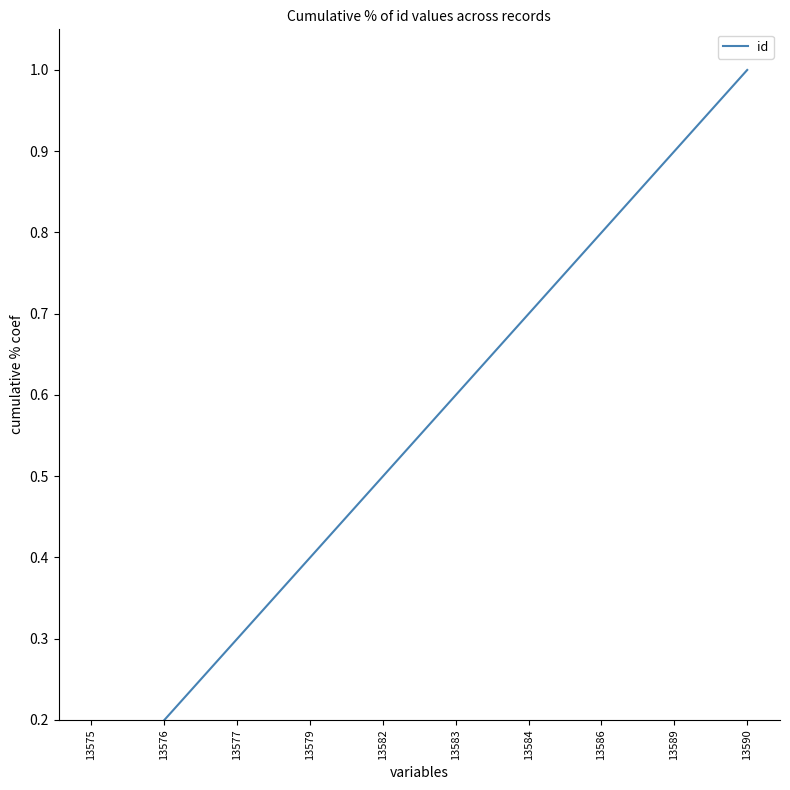

What is the maximum value shown in the chart?

1.0